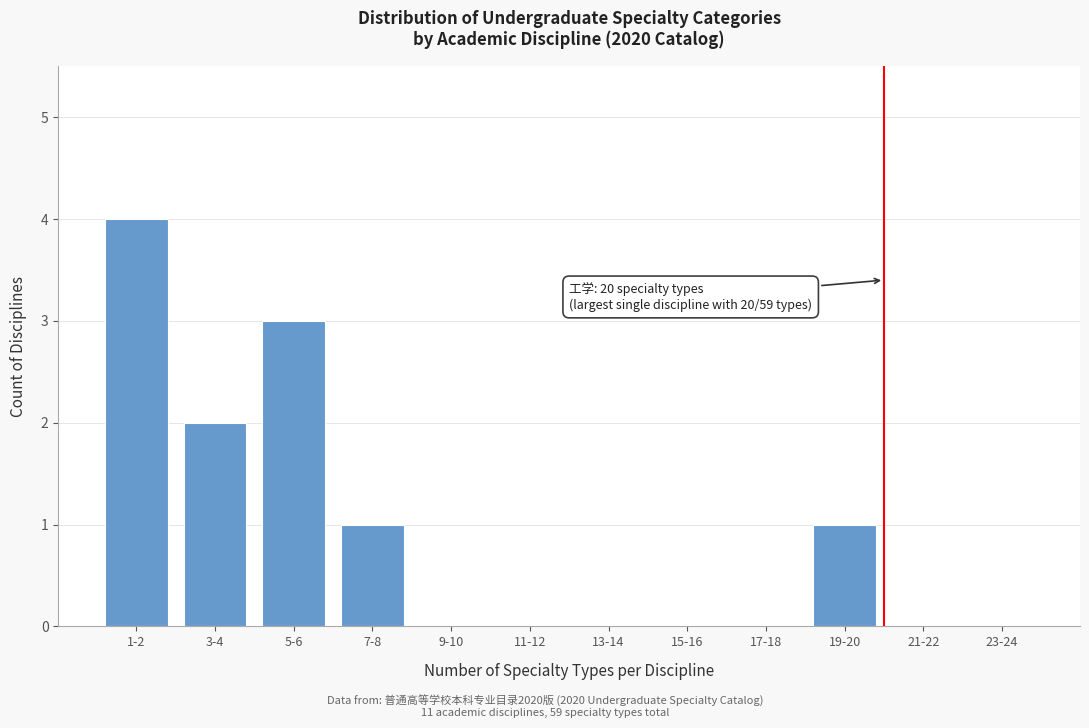

Reading right to left, transcribe all the data shown in this chart.

23-24=0	21-22=0	19-20=1	17-18=0	15-16=0	13-14=0	11-12=0	9-10=0	7-8=1	5-6=3	3-4=2	1-2=4